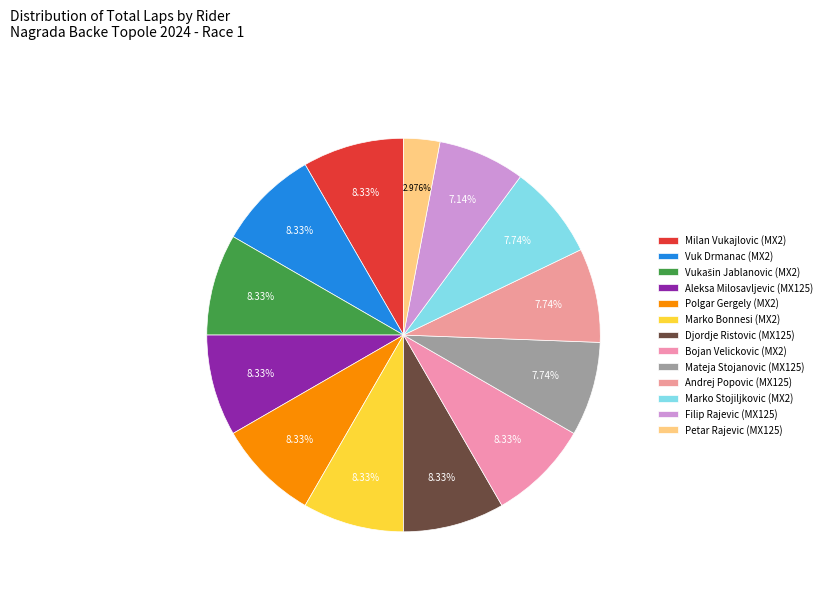

How many segments does this pie chart have?

13